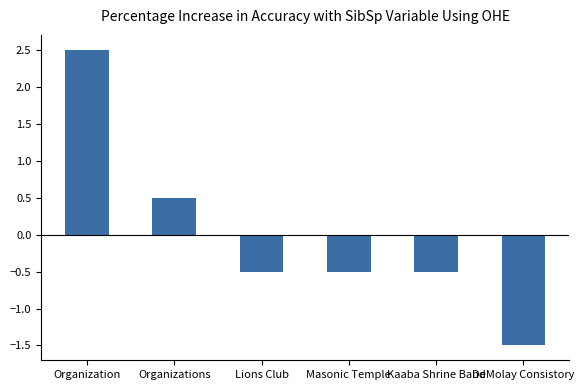

Reading left to right, extract all data points from this chart.

Organization=2.5	Organizations=0.5	Lions Club=-0.5	Masonic Temple=-0.5	Kaaba Shrine Band=-0.5	DeMolay Consistory=-1.5